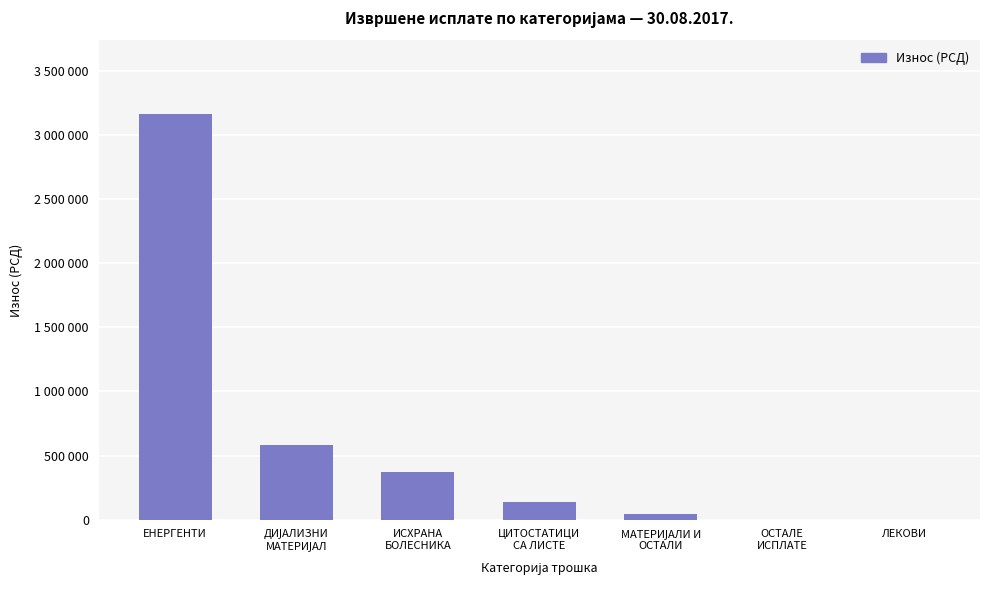

Reading left to right, list all the values displayed in this chart.

ЕНЕРГЕНТИ=3164859.1	ДИЈАЛИЗНИ
МАТЕРИЈАЛ=586080.0	ИСХРАНА
БОЛЕСНИКА=374404.2	ЦИТОСТАТИЦИ
СА ЛИСТЕ=135605.2	МАТЕРИЈАЛИ И
ОСТАЛИ=45360.0	ОСТАЛЕ
ИСПЛАТЕ=0.0	ЛЕКОВИ=0.0